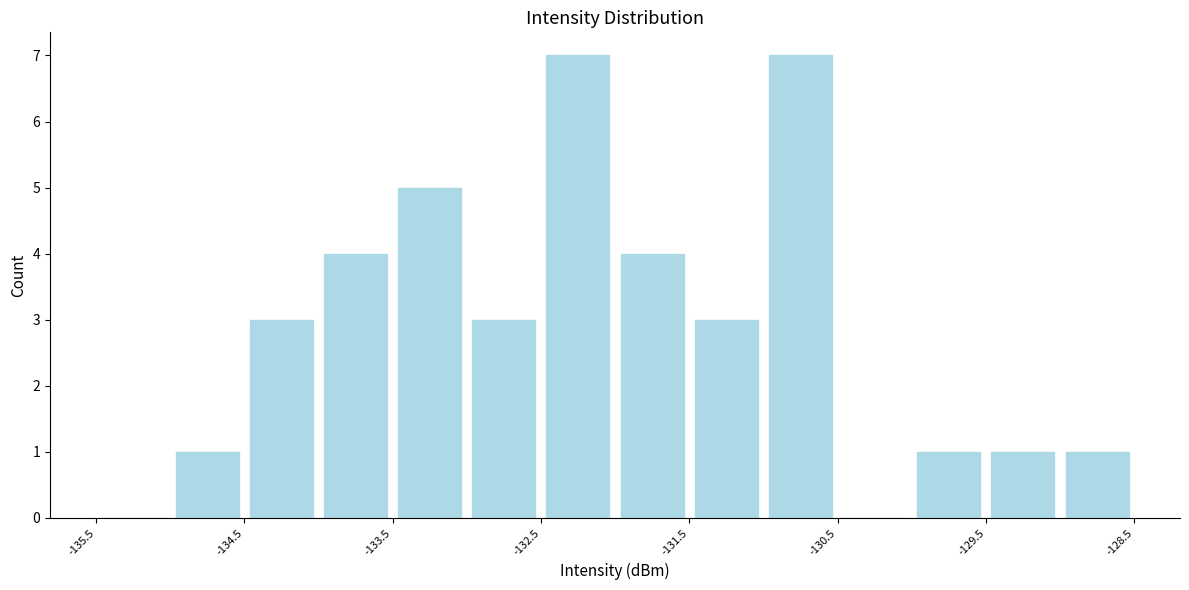

Reading left to right, transcribe this chart: for each bar, give the range it covers on the x-axis and its height. The values are not printed on the chart, so give them approximately, as read against the axis.

-135.5 to -135.0: 0
-135.0 to -134.5: 1
-134.5 to -134.0: 3
-134.0 to -133.5: 4
-133.5 to -133.0: 5
-133.0 to -132.5: 3
-132.5 to -132.0: 7
-132.0 to -131.5: 4
-131.5 to -131.0: 3
-131.0 to -130.5: 7
-130.5 to -130.0: 0
-130.0 to -129.5: 1
-129.5 to -129.0: 1
-129.0 to -128.5: 1